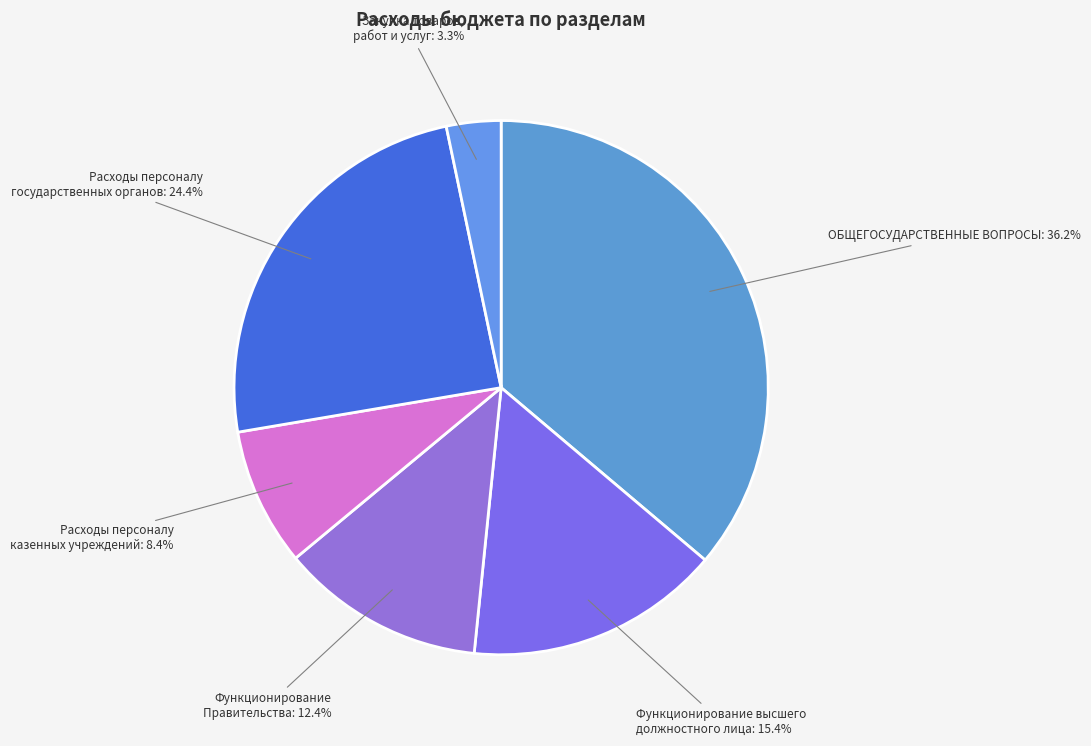

Rank the categories by value from lowest to highest.

Закупка товаров, работ и услуг, Расходы на выплаты персоналу казенных учреждений, Функционирование Правительства, Функционирование высшего должностного лица, Расходы на выплаты персоналу государственных органов, ОБЩЕГОСУДАРСТВЕННЫЕ ВОПРОСЫ